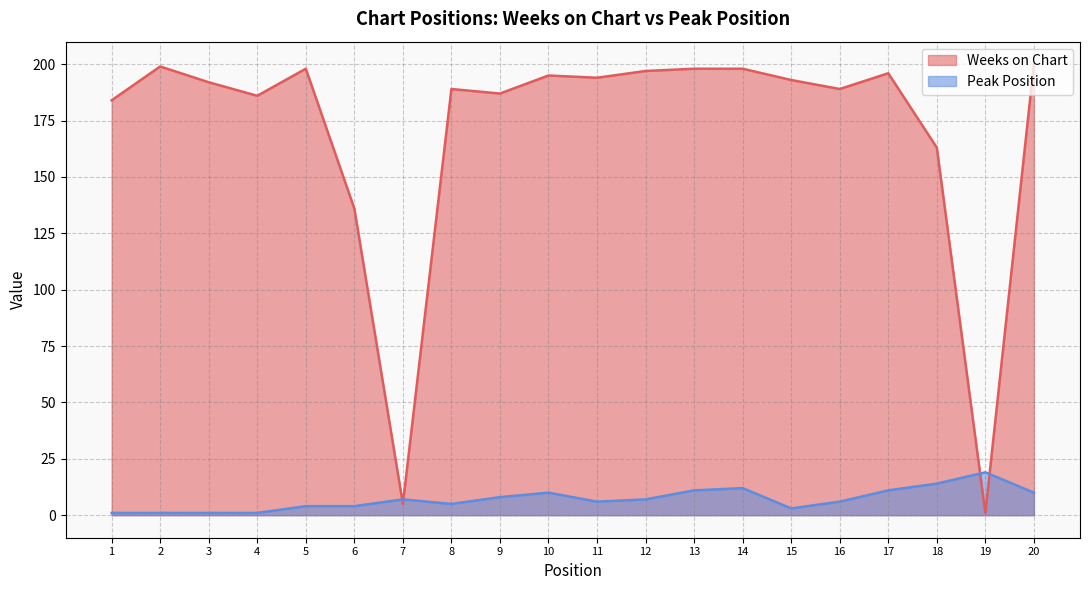

Between 4 and 9, which is larger?

9